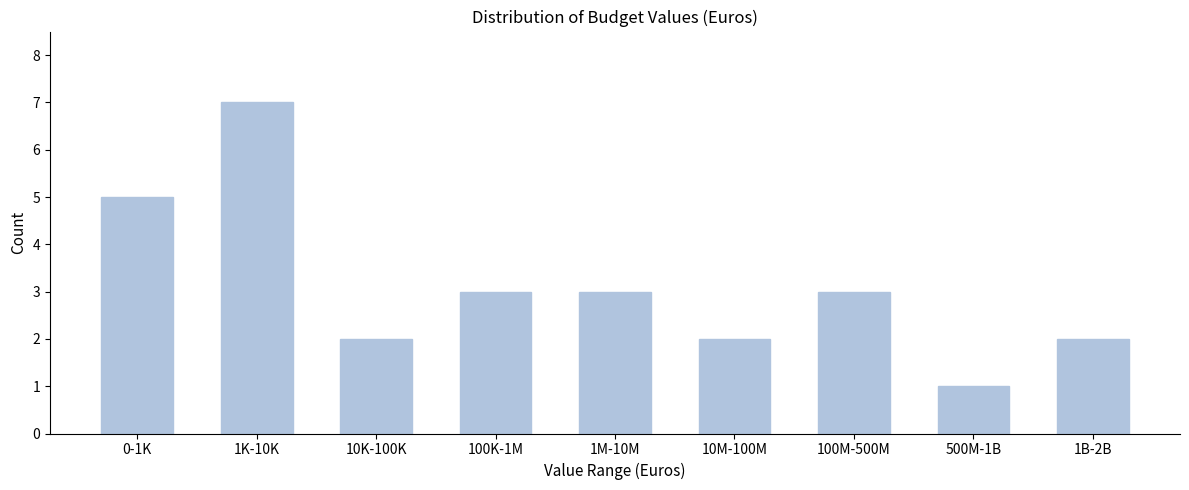

Reading left to right, extract all data points from this chart.

5	7	2	3	3	2	3	1	2